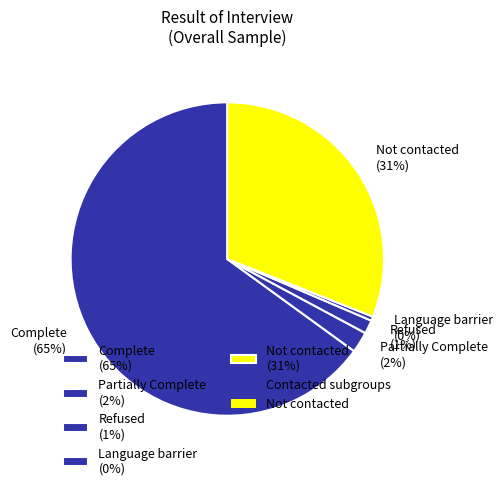

To the nearest percent, what percentage of the pie is Not contacted?

31%